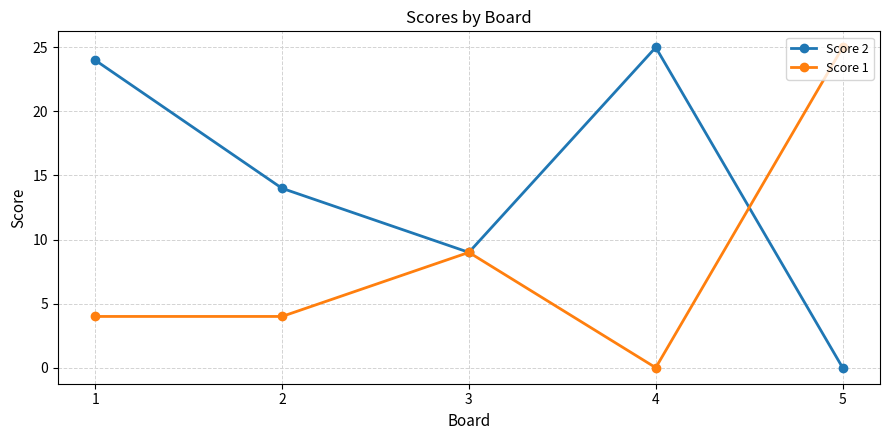

At how many categories does at least one series exceed 20?

3